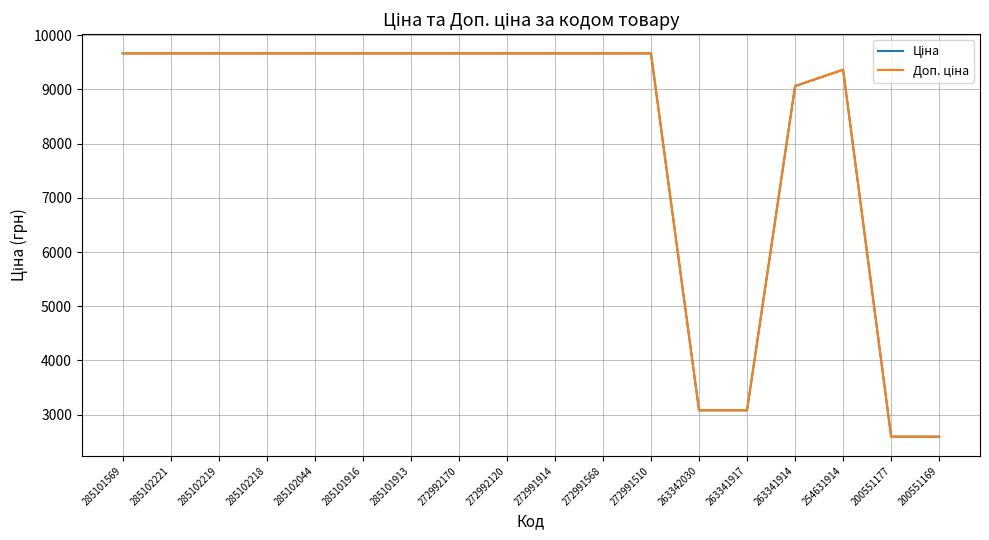

What is the smallest value displayed?

2594.6